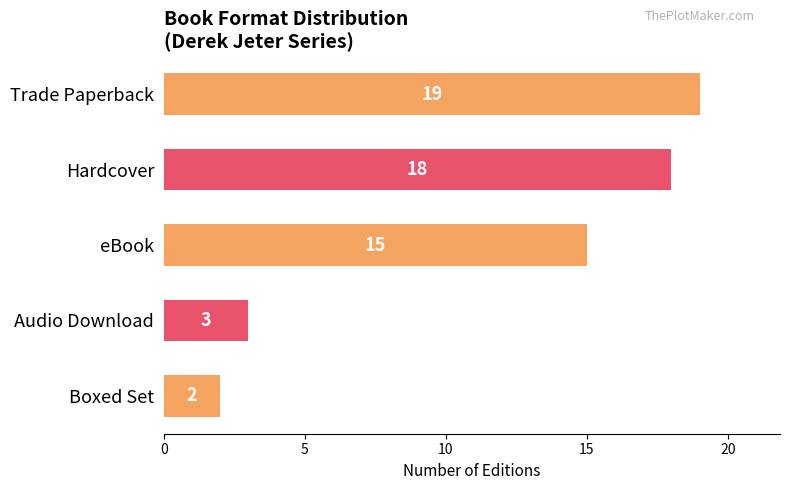

What is the smallest value displayed?

2